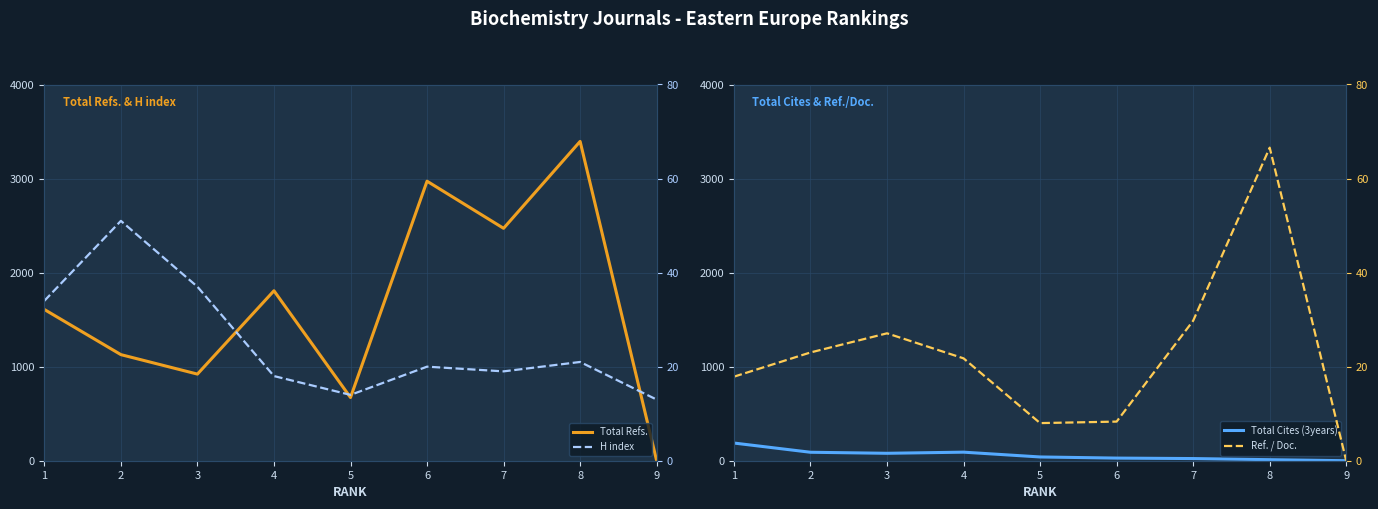

Reading left to right, transcribe all the data shown in this chart.

Total Refs.: 1608.0	1128.0	921.0	1807.0	672.0	2972.0	2471.0	3395.0	0.0
Total Cites (3years): 188.0	90.0	79.0	91.0	40.0	28.0	23.0	11.0	0.0
H index: 34.0	51.0	37.0	18.0	14.0	20.0	19.0	21.0	13.0
Ref. / Doc.: 17.9	23.0	27.1	21.8	8.0	8.3	29.8	66.6	0.0